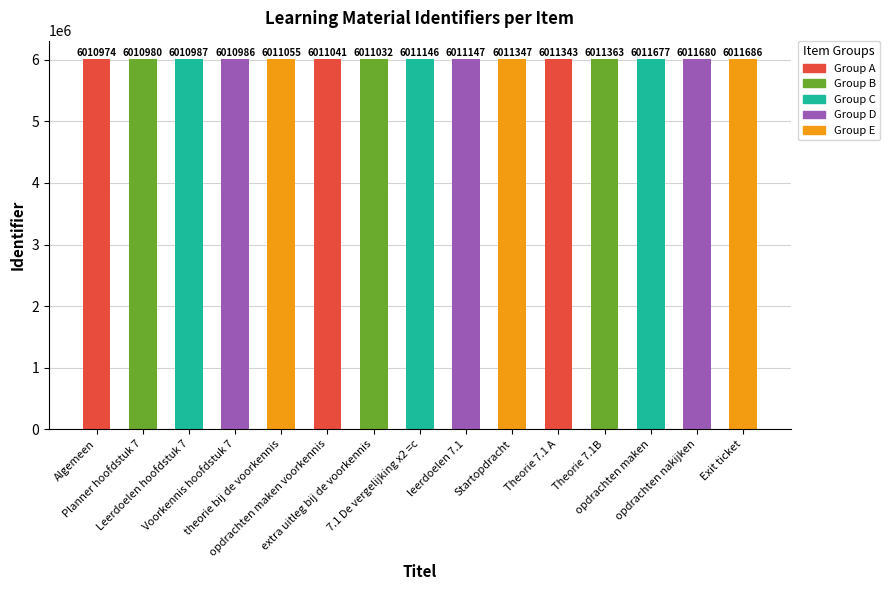

Reading left to right, transcribe all the data shown in this chart.

Algemeen=6010974	Planner hoofdstuk 7=6010980	Leerdoelen hoofdstuk 7=6010987	Voorkennis hoofdstuk 7=6010986	theorie bij de voorkennis=6011055	opdrachten maken voorkennis=6011041	extra uitleg bij de voorkennis=6011032	7.1 De vergelijking x2 =c=6011146	leerdoelen 7.1=6011147	Startopdracht=6011347	Theorie 7.1 A=6011343	Theorie 7.1B=6011363	opdrachten maken=6011677	opdrachten nakijken=6011680	Exit ticket=6011686